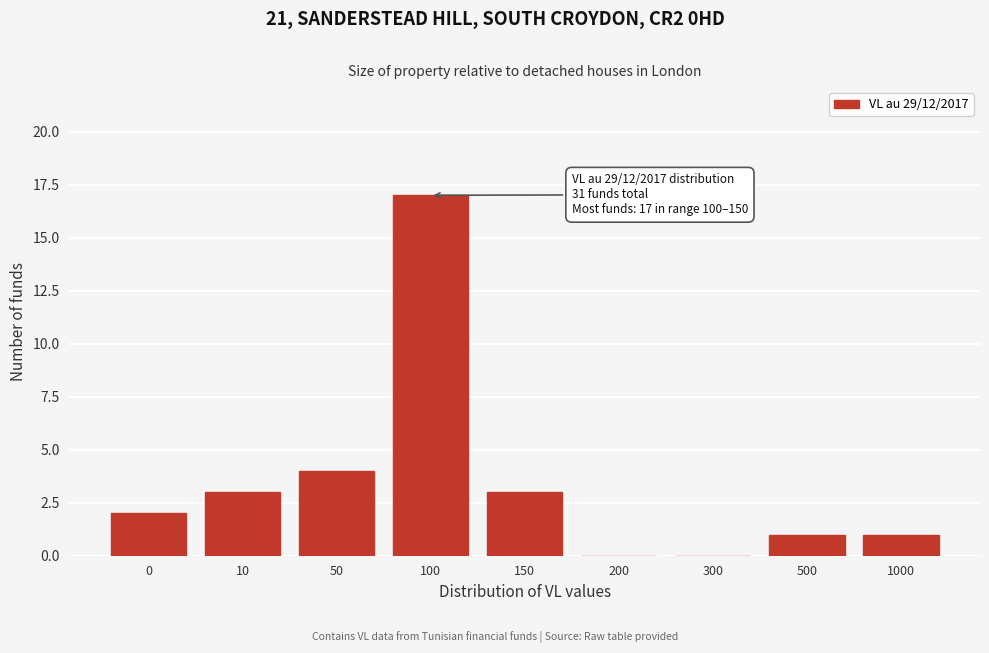

Reading right to left, what are all the values shown in this chart?

1000=1	500=1	300=0	200=0	150=3	100=17	50=4	10=3	0=2